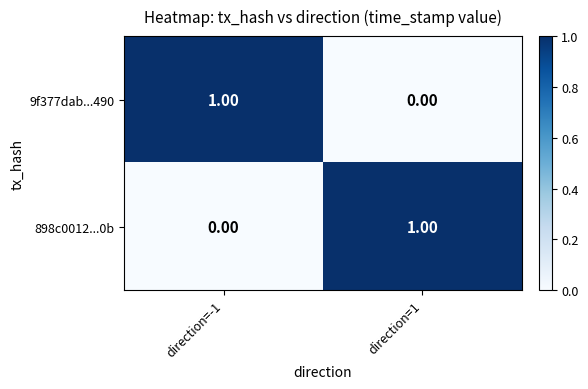

At direction=-1, list the series in order from largest to smallest.

9f377dab...490, 898c0012...0b